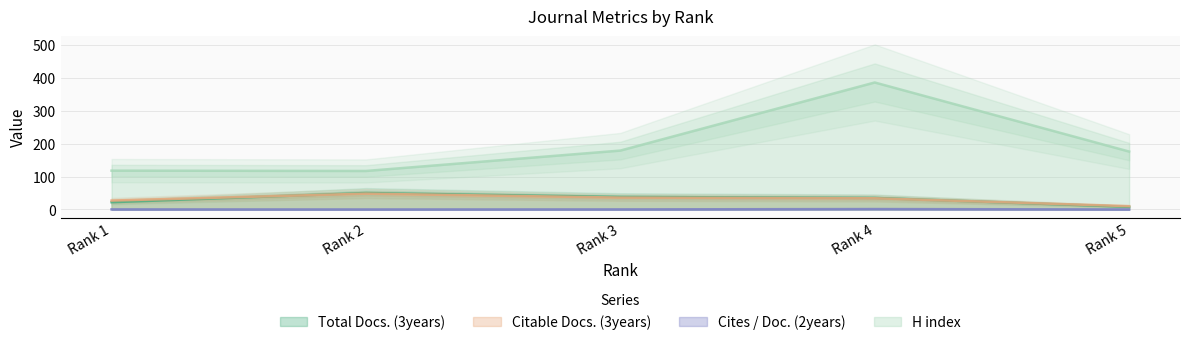

True or false: Total Docs. (3years) and Cites / Doc. (2years) intersect in this chart.

False